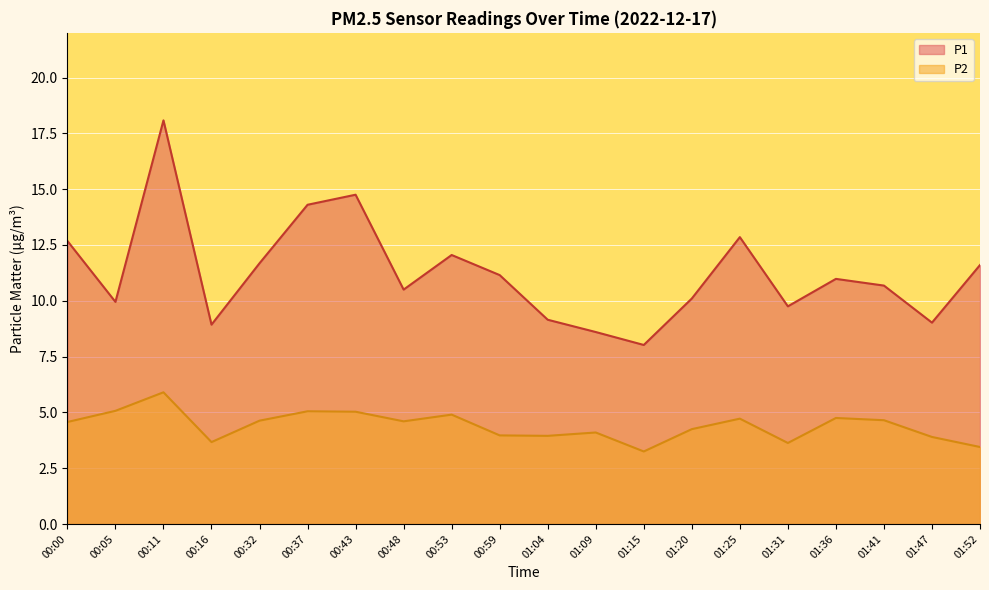

True or false: P1 and P2 cross at least once.

False